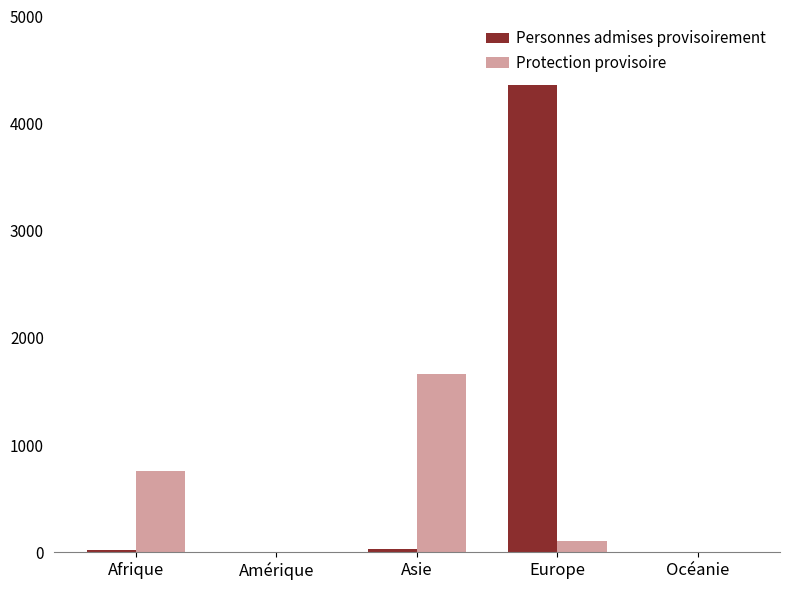

Which category has the highest value across all series?

Europe